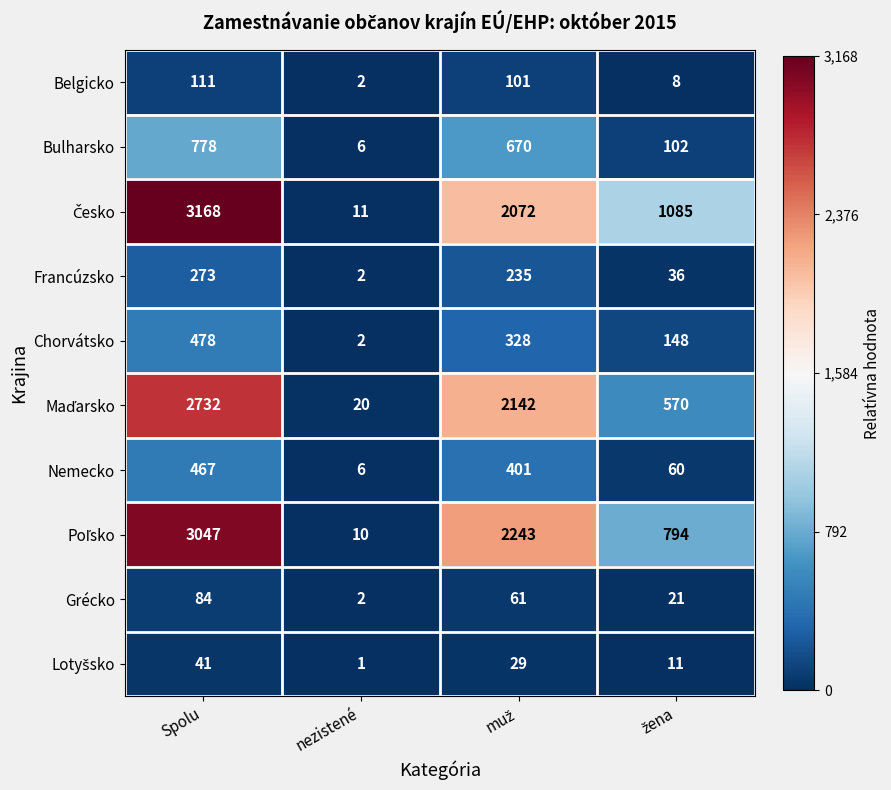

What is the difference between the maximum and minimum values in the Chorvátsko series?

476